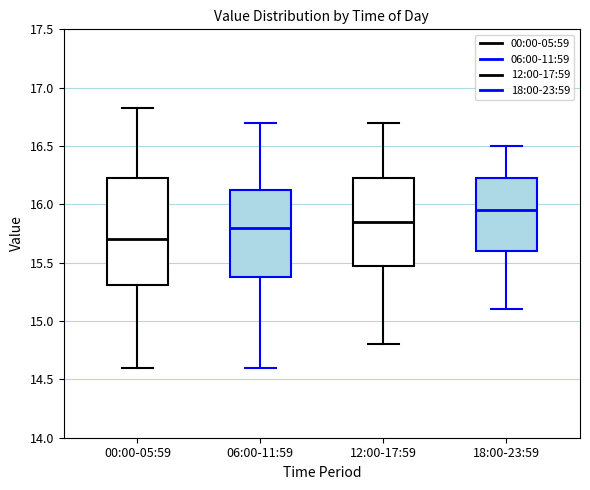

Where does the median line of the box for 12:00-17:59 sit on the y-axis? The values are not printed on the chart, so give them approximately, as read against the axis.

15.85